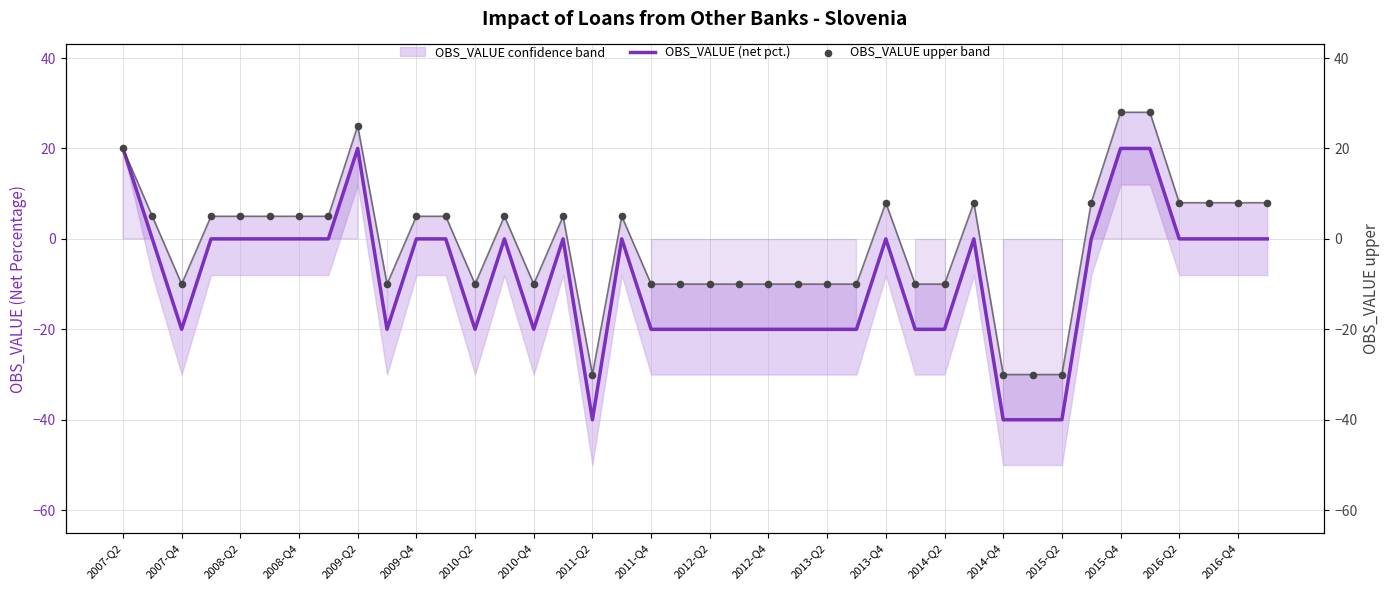

Which series has the largest total across all categories?

OBS_VALUE upper band